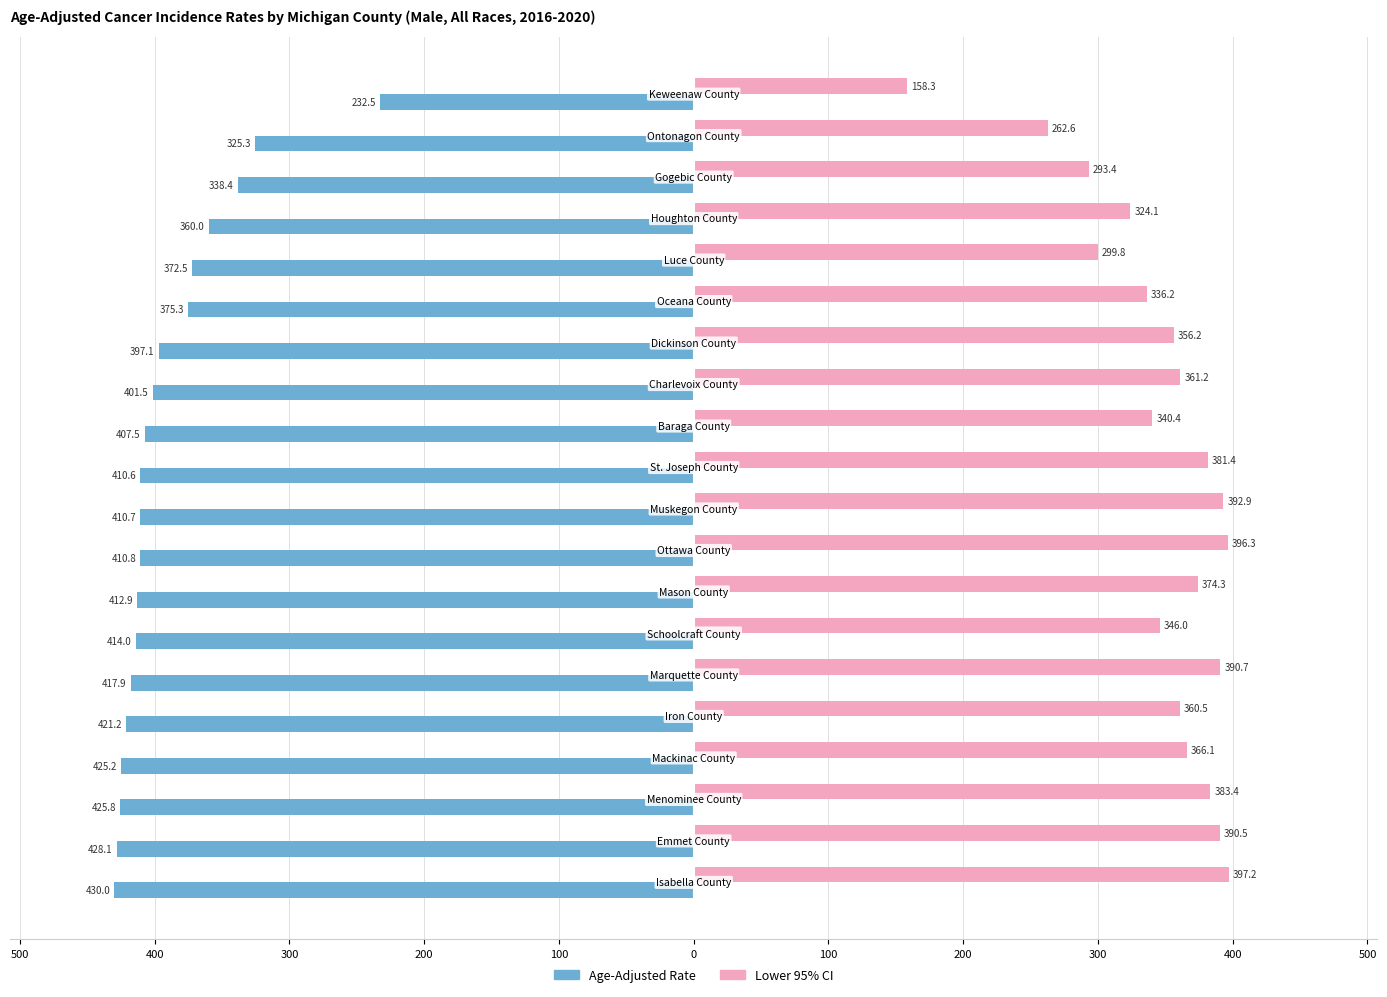

What are all the series names shown in the legend?

Age-Adjusted Rate, Lower 95% CI